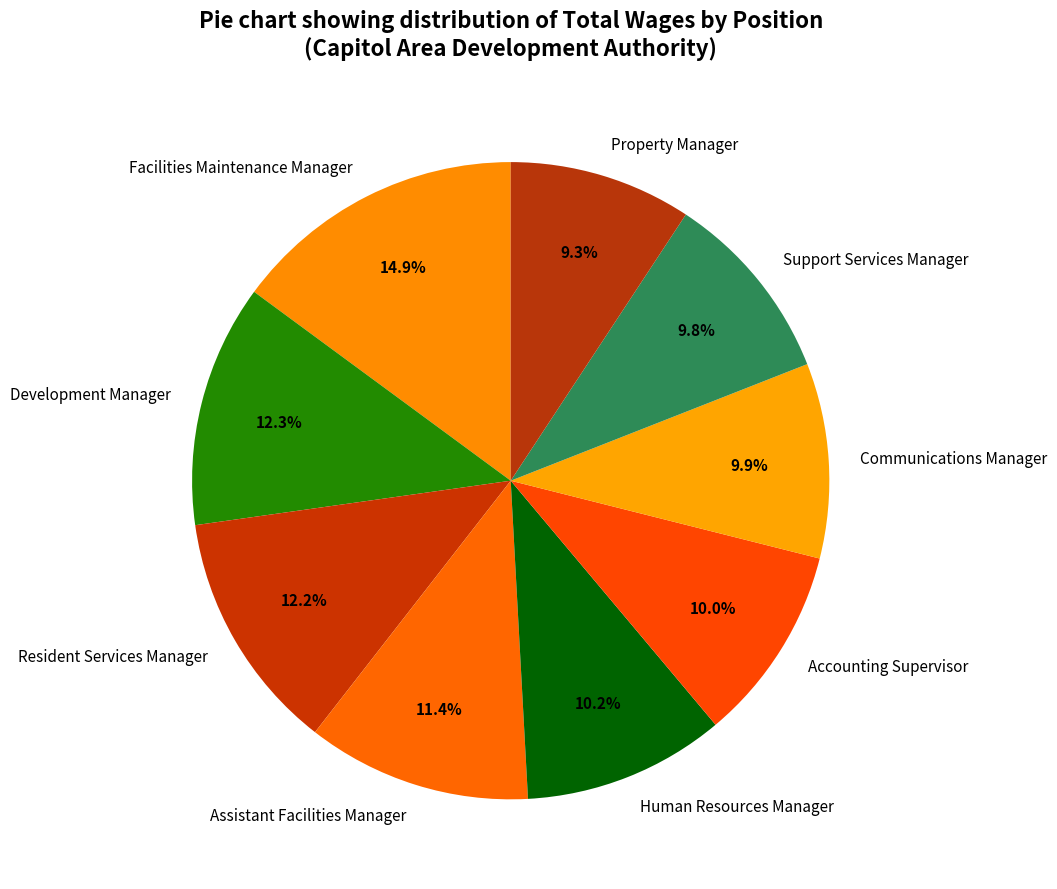

Does Resident Services Manager represent more than half of the total?

No